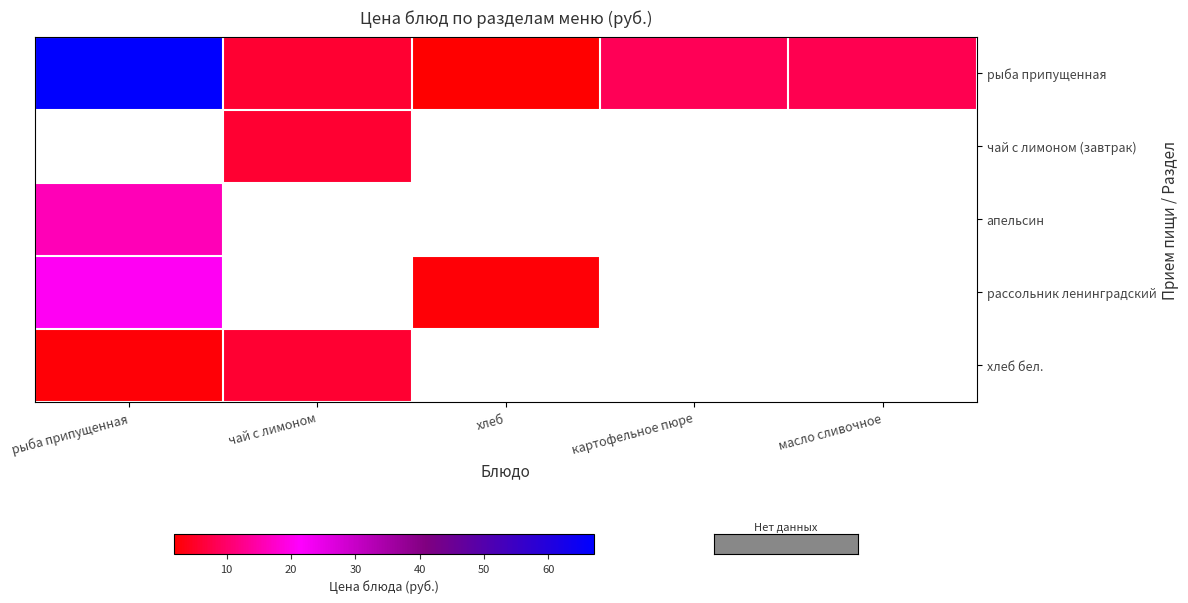

What is the highest value of the рассольник ленинградский series?

20.5